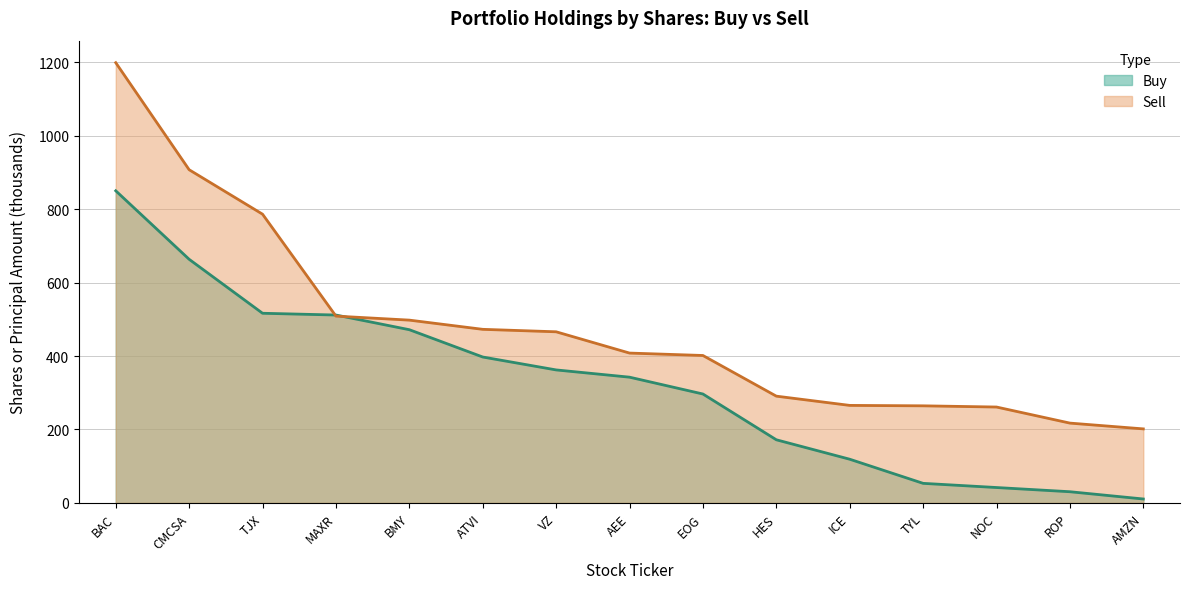

Rank the series by their maximum value, from lowest to highest.

Buy, Sell